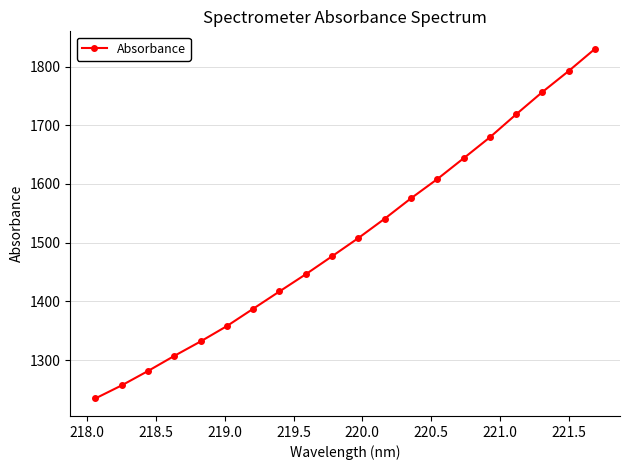

What is the value of the 20th point from the left?

1830.2